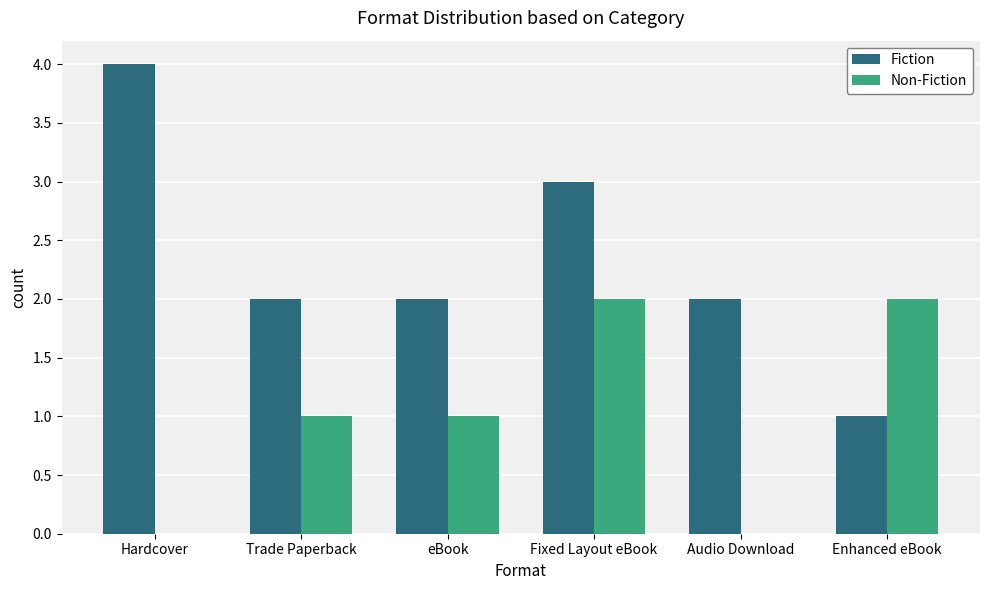

What is the maximum value shown in the chart?

4